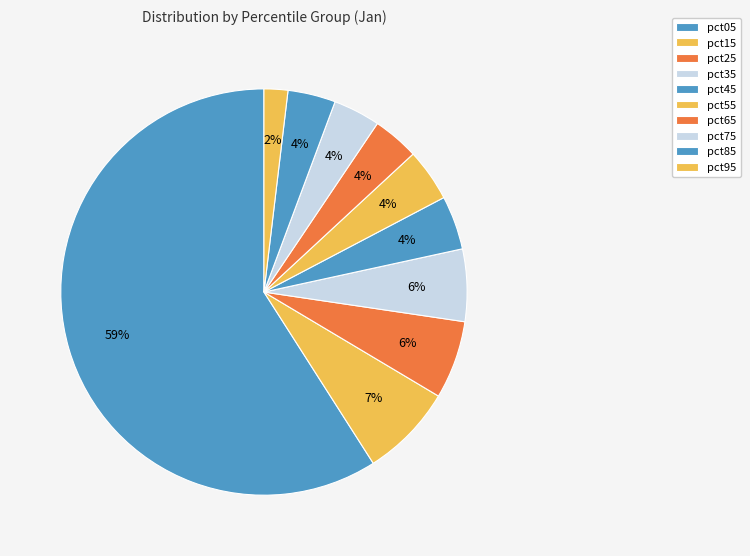

True or false: pct65 accounts for 4% of the total.

True